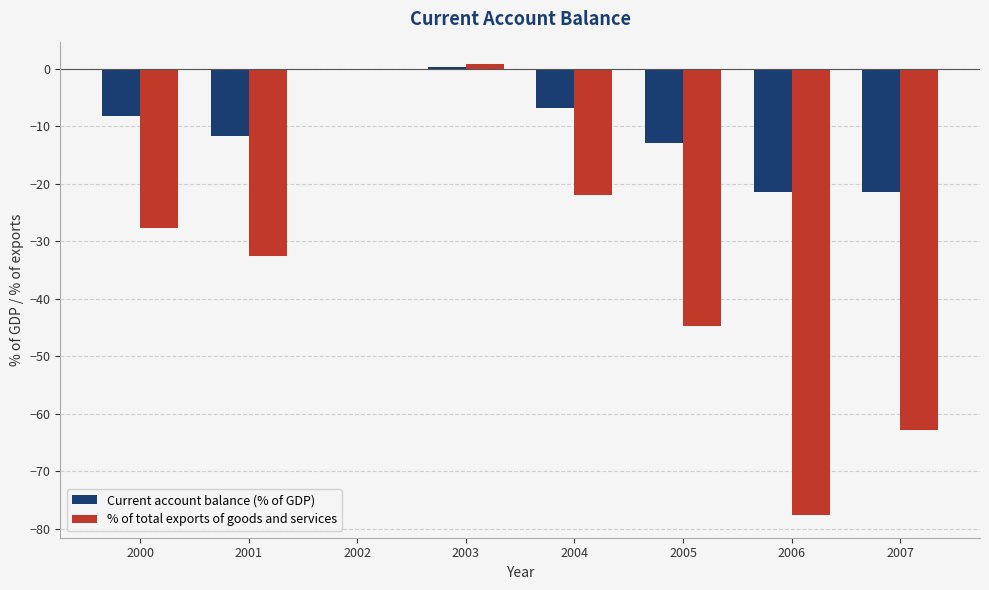

Which series has the largest total across all categories?

Current account balance (% of GDP)